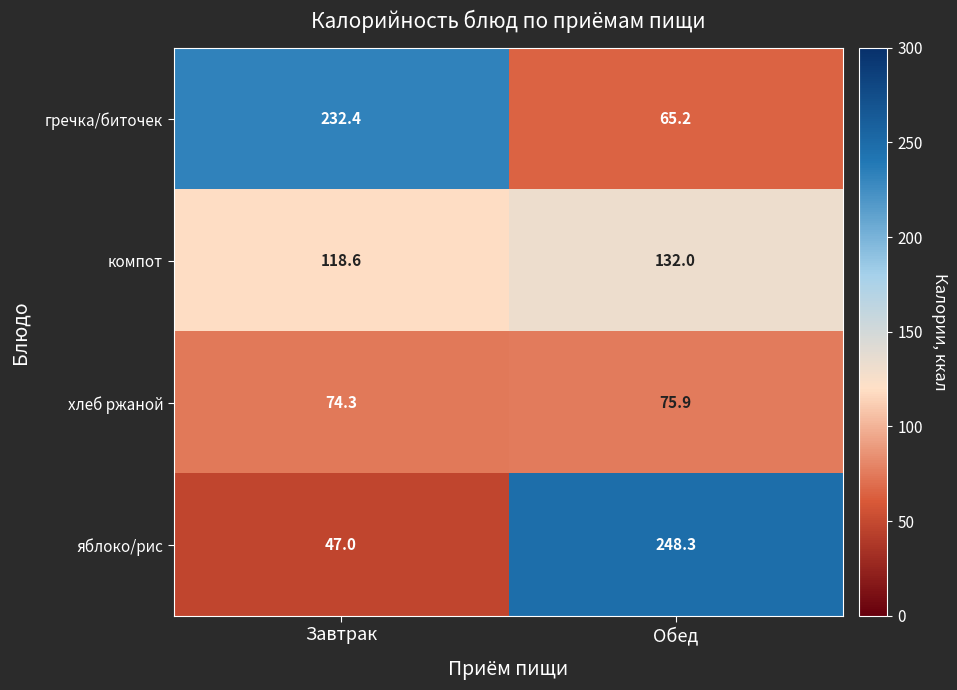

True or false: хлеб ржаной has a value of 131.0 at Завтрак.

False